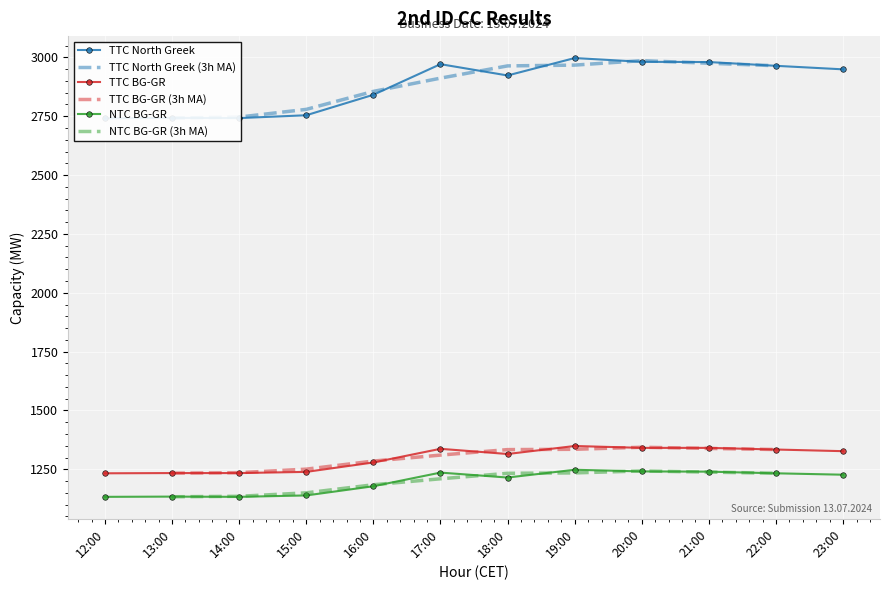

Is it true that TTC North Greek equals 4421 at 22:00?

False